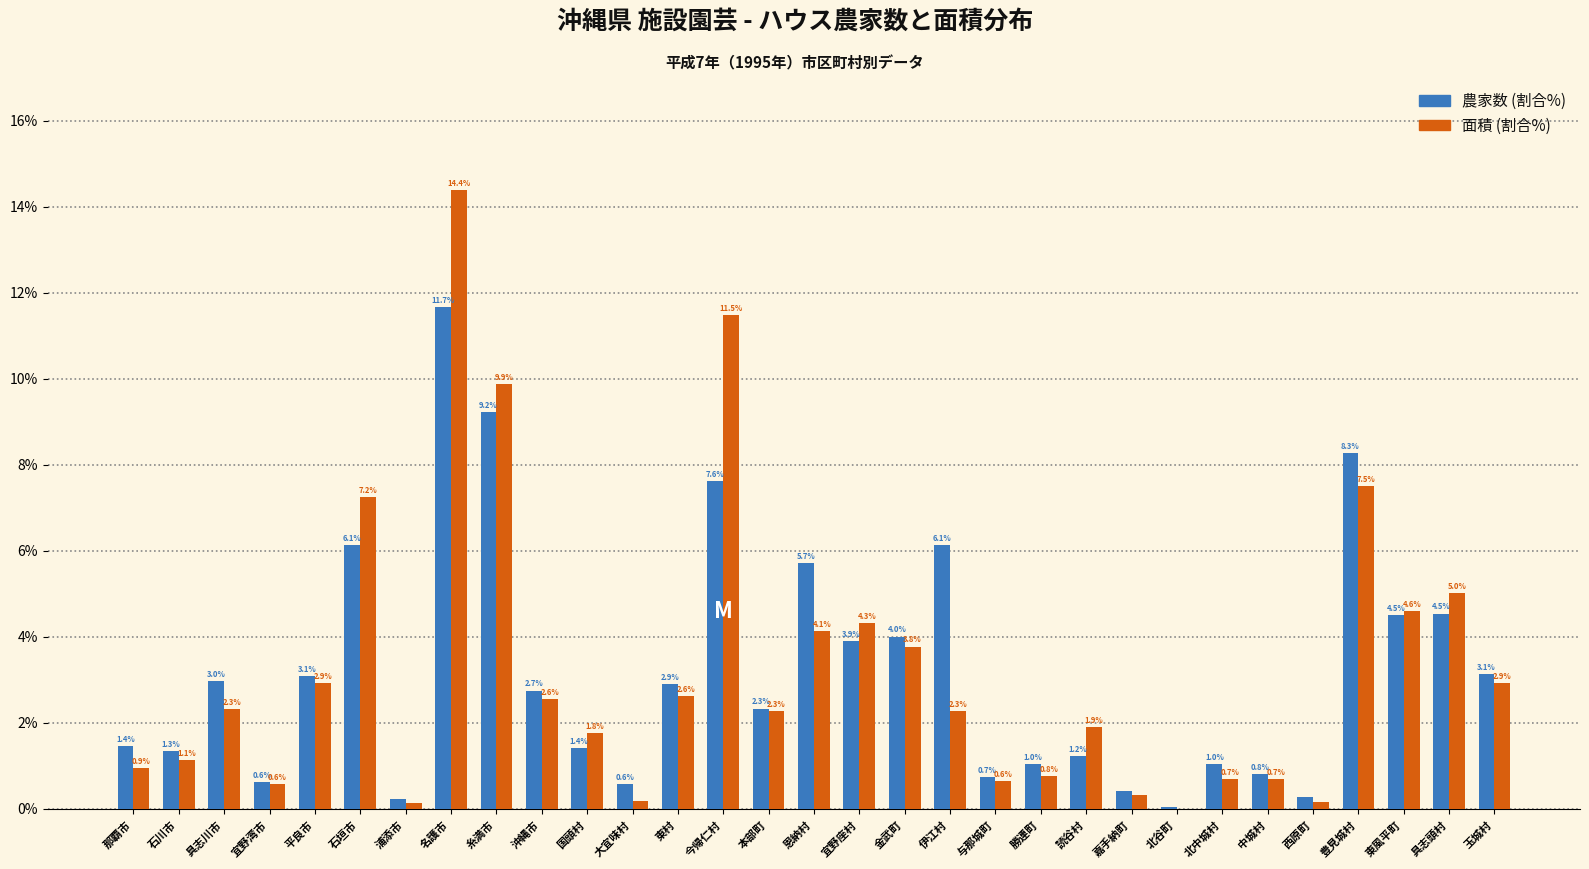

What is the total value across all series at 東村?

5.5